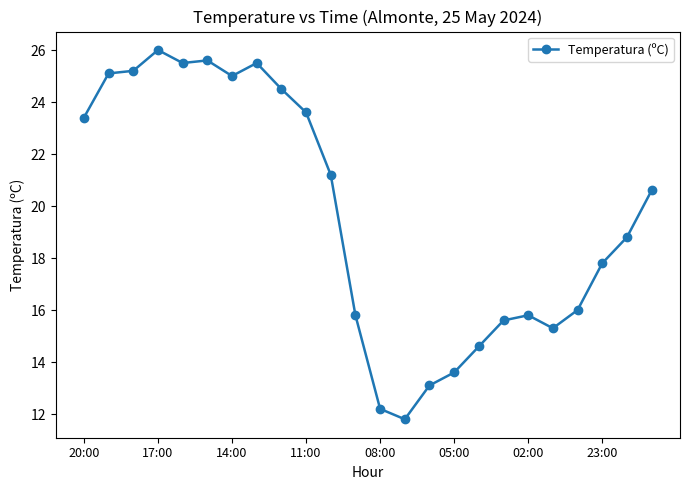

Reading right to left, what are all the values shown in this chart?

20.6	18.8	17.8	16.0	15.3	15.8	15.6	14.6	13.6	13.1	11.8	12.2	15.8	21.2	23.6	24.5	25.5	25.0	25.6	25.5	26.0	25.2	25.1	23.4